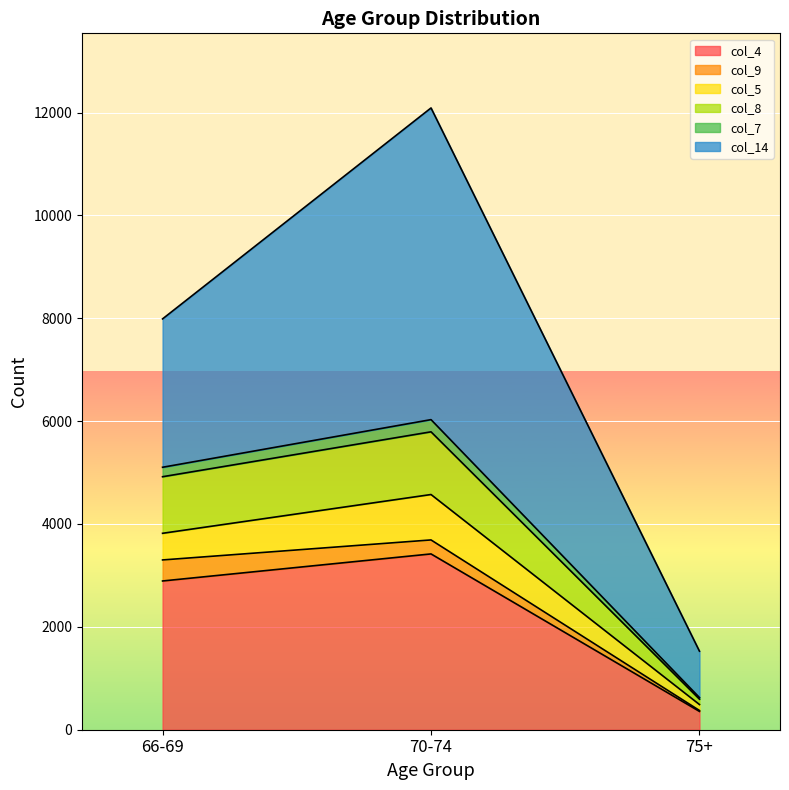

At which category is the sum across all series the highest?

70-74